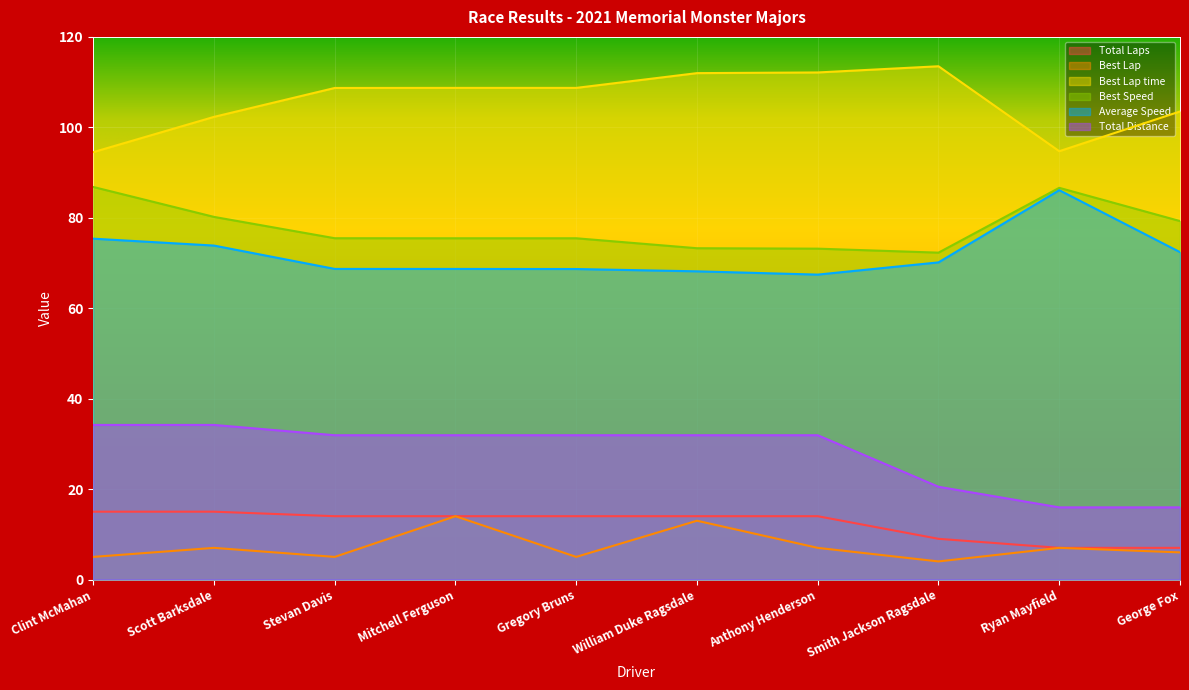

At which category is the sum across all series the highest?

Mitchell Ferguson